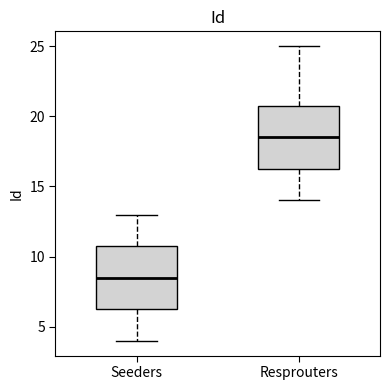

Reading left to right, transcribe this box plot: for each box, give where its median line is, the range the box spans, and where its two whiskers end, as read against the y-axis. The values are not printed on the chart, so give them approximately, as read against the axis.

Seeders: median 8.5, box 6.5 to 11.0, whiskers 4.0 to 13.0
Resprouters: median 18.5, box 16.5 to 21.0, whiskers 14.0 to 25.0